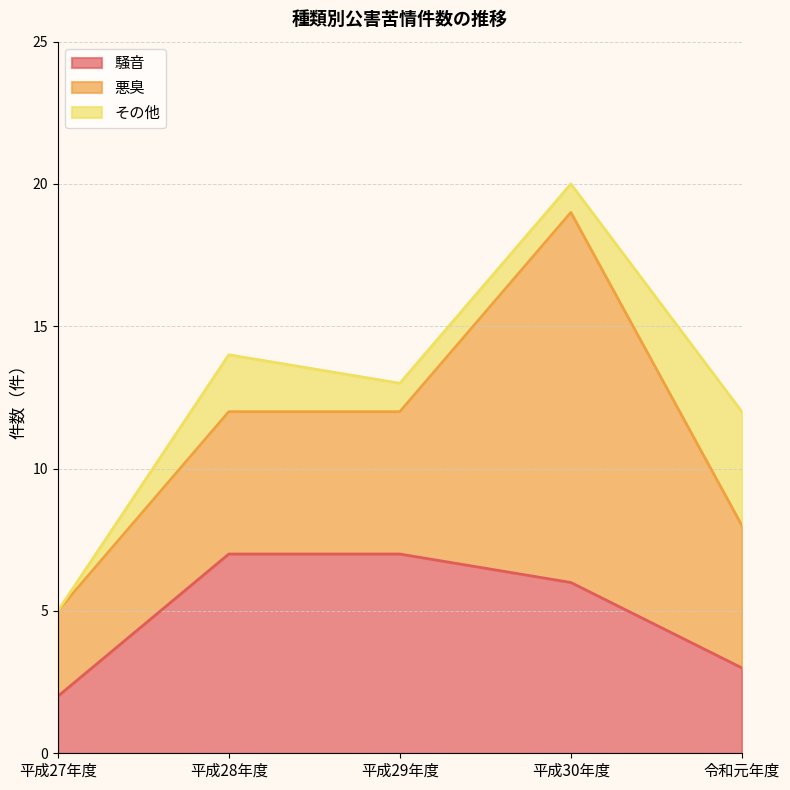

What is the sum of the その他 values at 平成30年度 and 平成29年度?

2